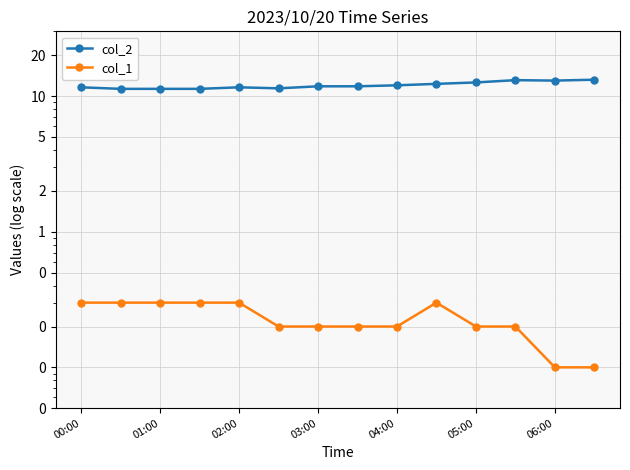

What is the sum of all col_1 values?

3.2